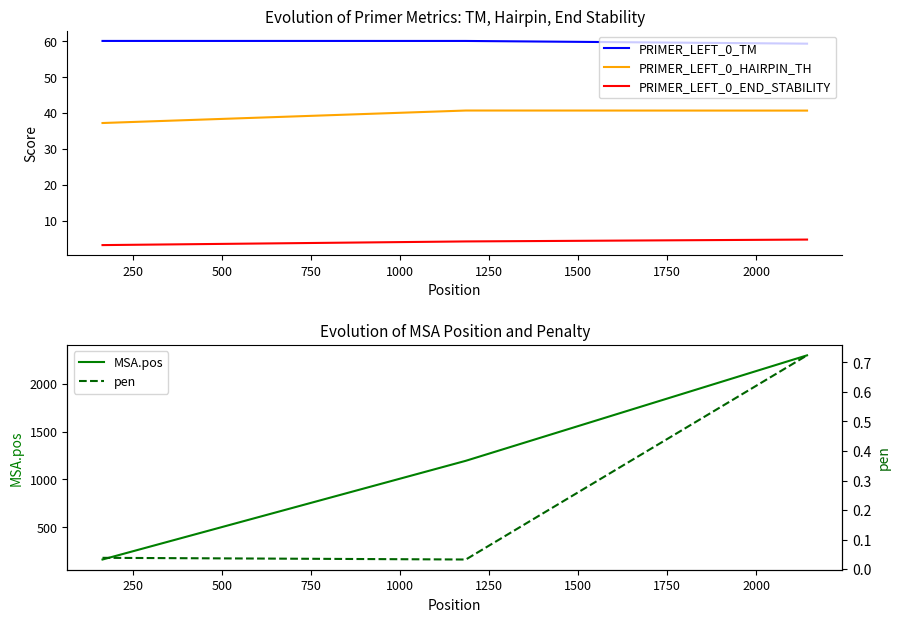

What is the difference between the maximum and minimum values in the PRIMER_LEFT_0_TM series?

0.8